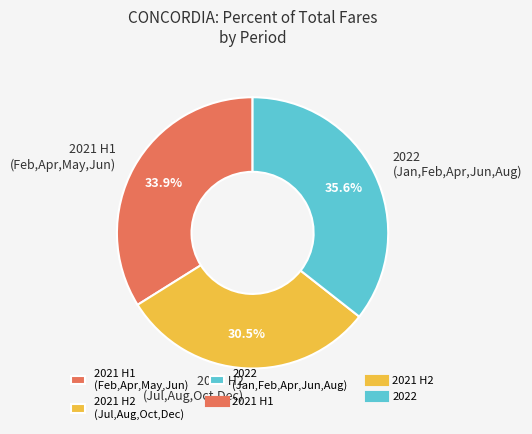

What is the ratio of the value at 2021 H2 (Jul,Aug,Oct,Dec) to the value at 2022 (Jan,Feb,Apr,Jun,Aug)?

0.9